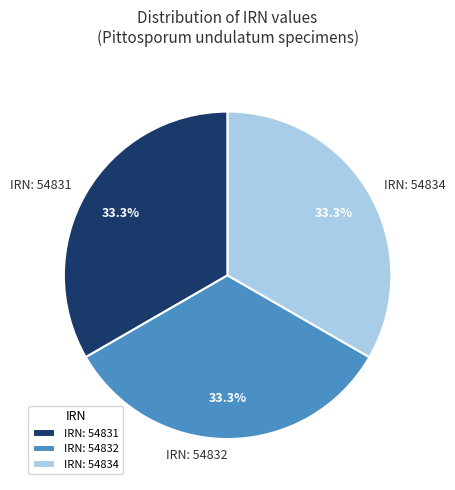

Is there a majority slice in this chart?

No